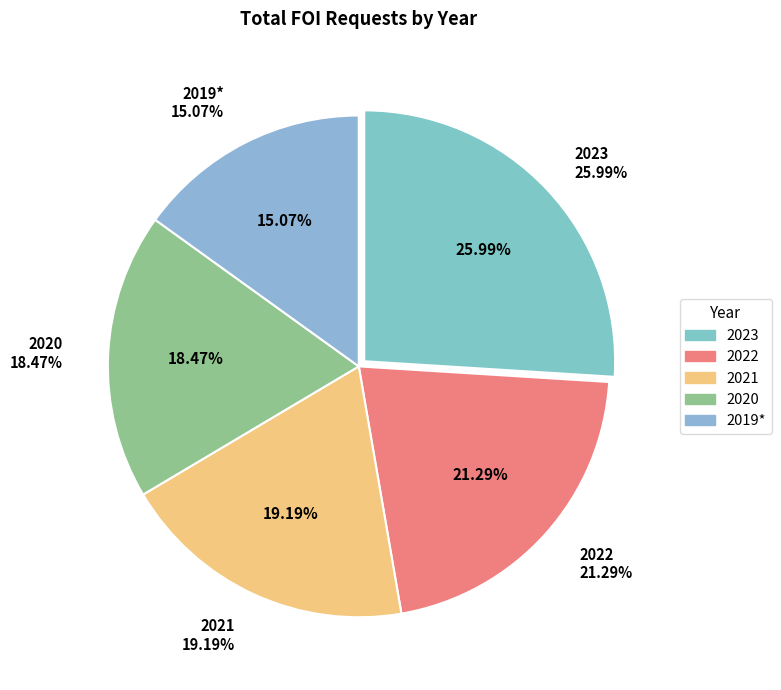

What portion of the pie excludes 2020?

81.5%